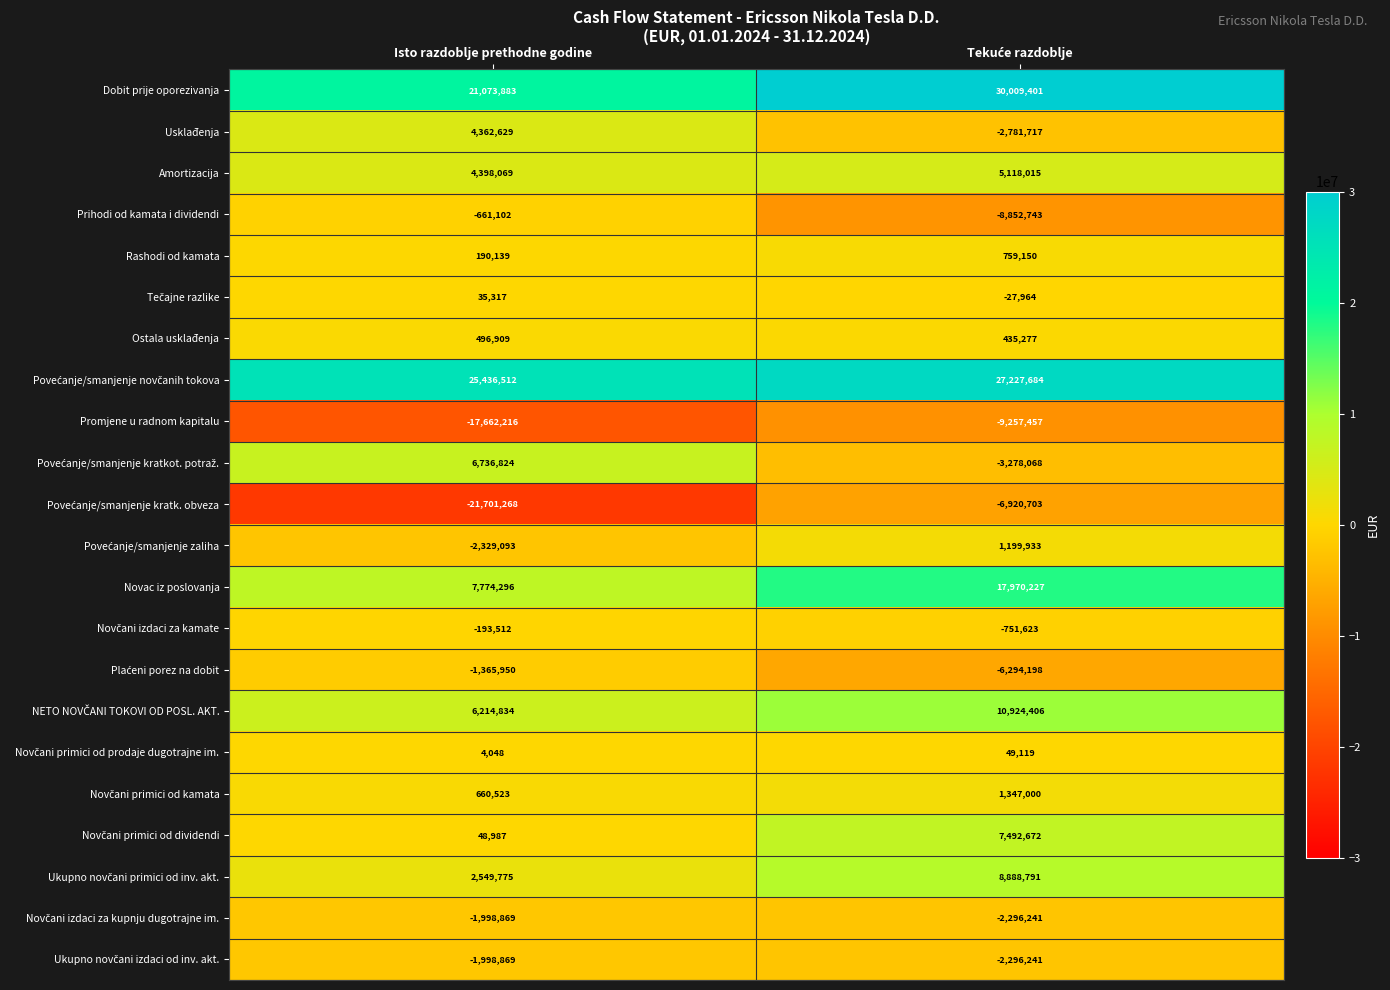

The Usklađenja series shows 4362629 at Isto razdoblje prethodne godine. True or false?

True